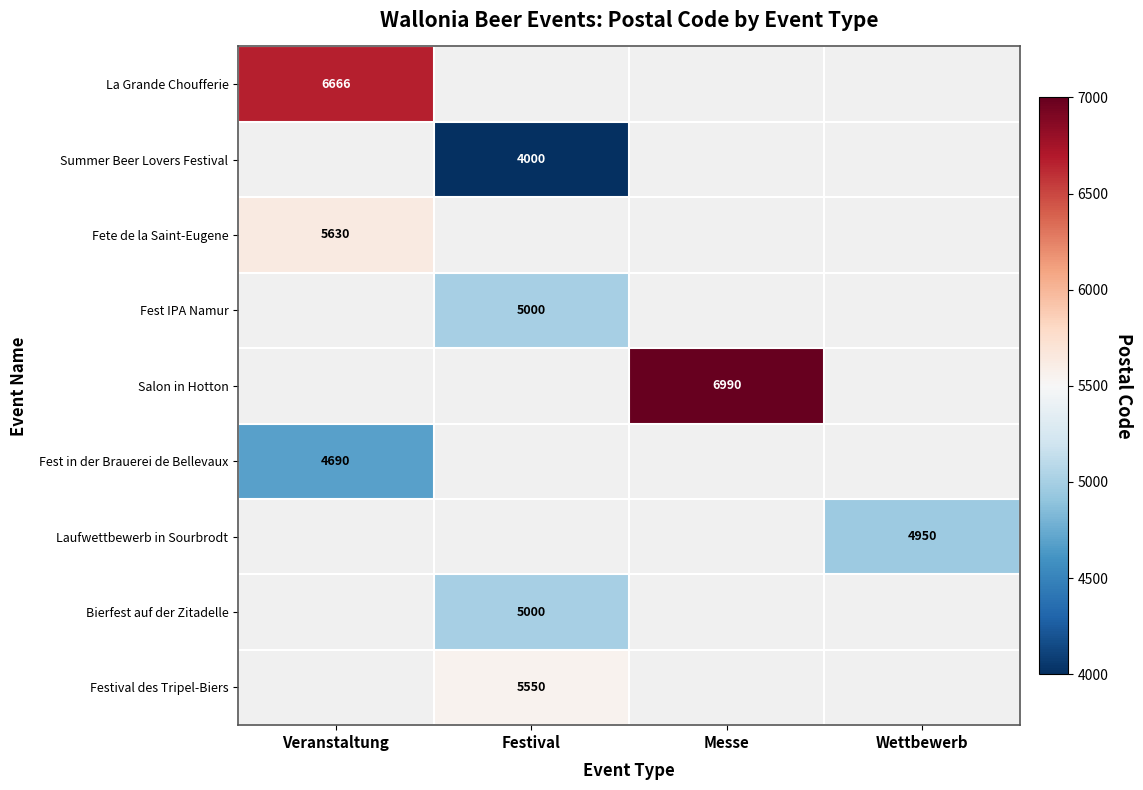

Between Wettbewerb and Veranstaltung, which is larger?

Veranstaltung